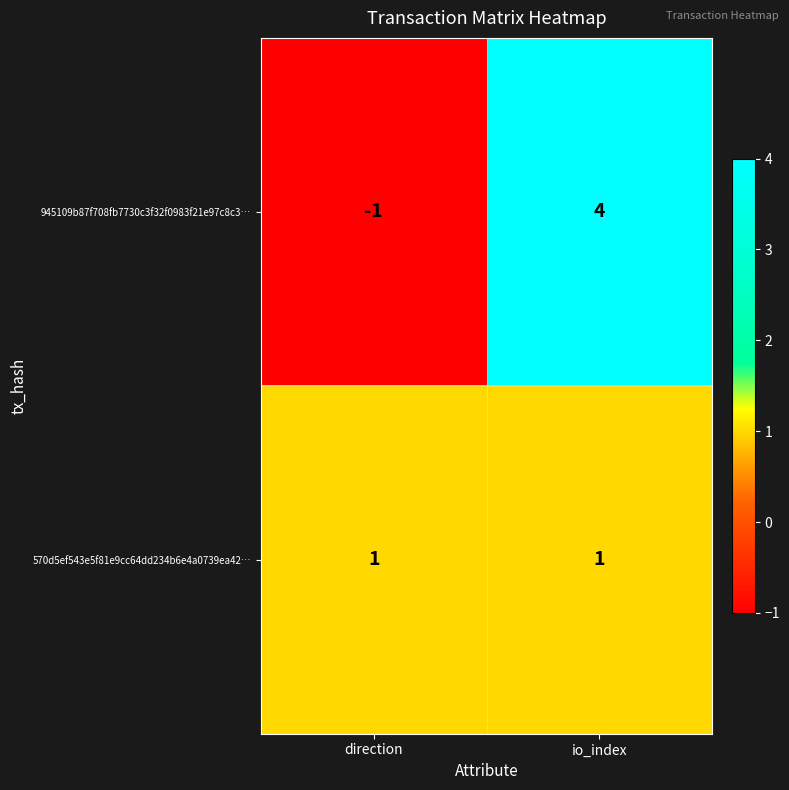

What is the difference between the 945109b87f708fb7730c3f32f0983f21e97c8c3… values at io_index and direction?

5